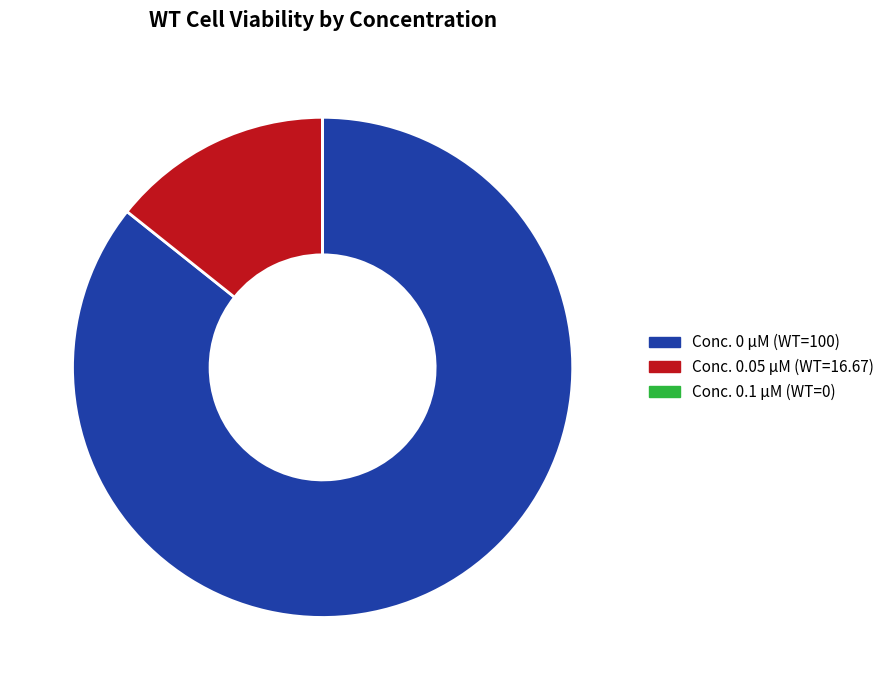

The Conc. 0.05 µM (WT=16.67) slice represents 26% of the pie. True or false?

False